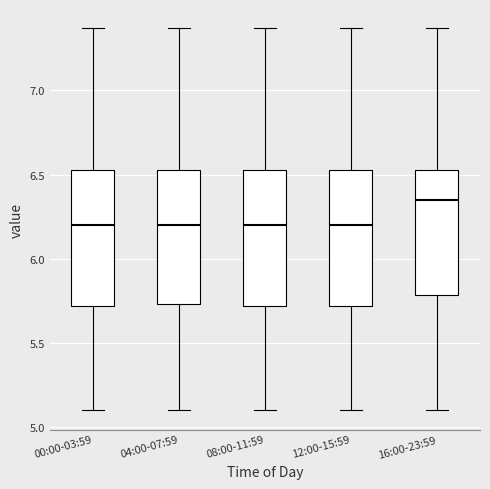

Where does the upper whisker of the box for 00:00-03:59 end on the y-axis? The values are not printed on the chart, so give them approximately, as read against the axis.

7.35